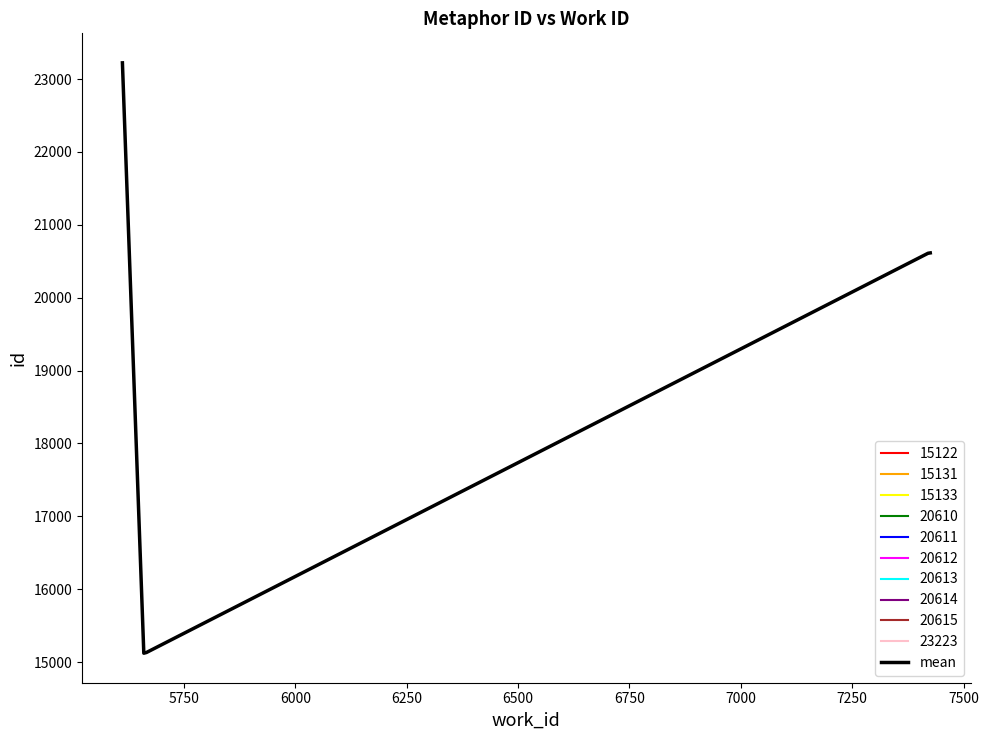

How many lines are shown in the chart?

1